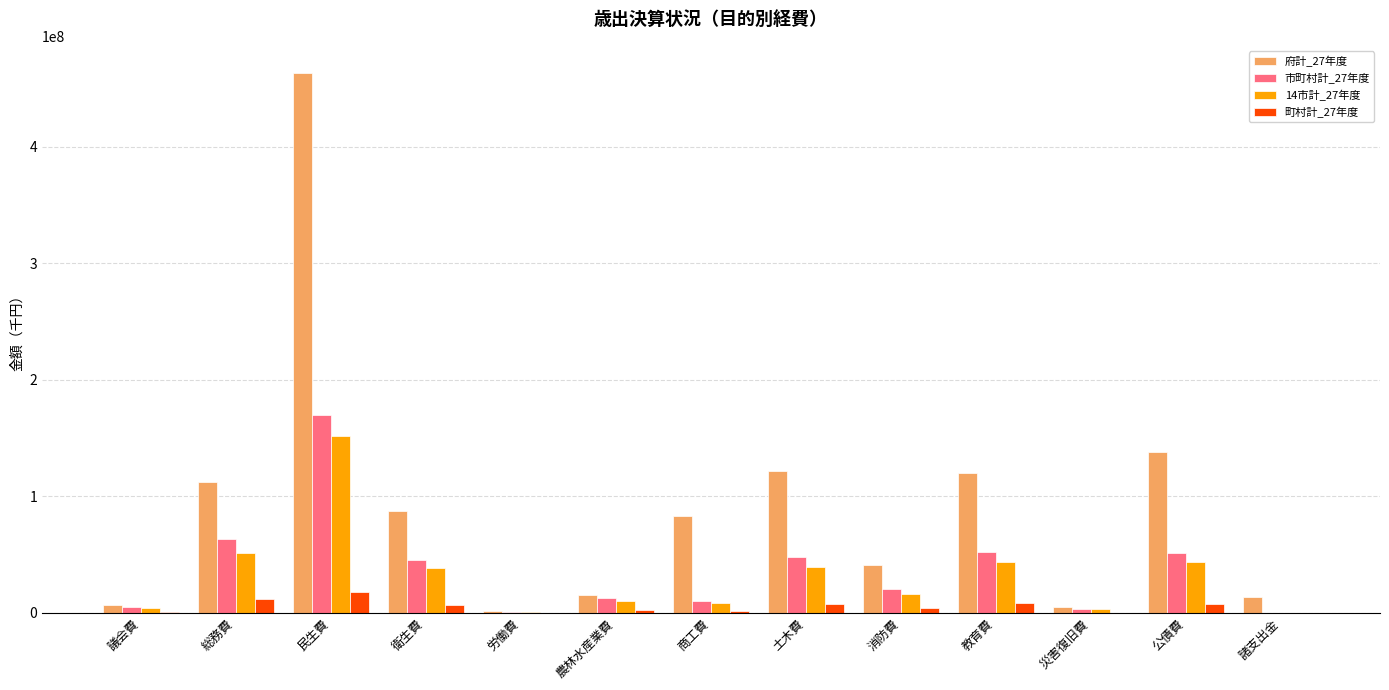

What is the greatest value displayed?

463546166